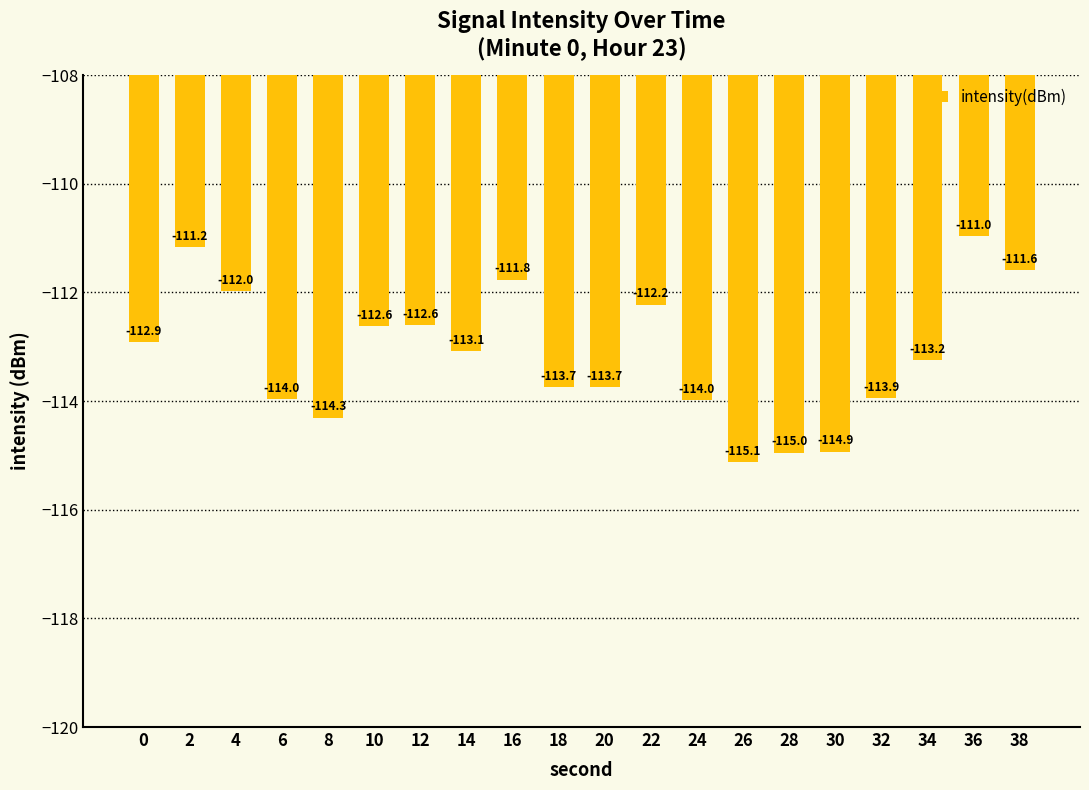

Reading left to right, what are all the values shown in this chart?

0=-112.9	2=-111.2	4=-112.0	6=-114.0	8=-114.3	10=-112.6	12=-112.6	14=-113.1	16=-111.8	18=-113.7	20=-113.7	22=-112.2	24=-114.0	26=-115.1	28=-115.0	30=-114.9	32=-113.9	34=-113.2	36=-111.0	38=-111.6